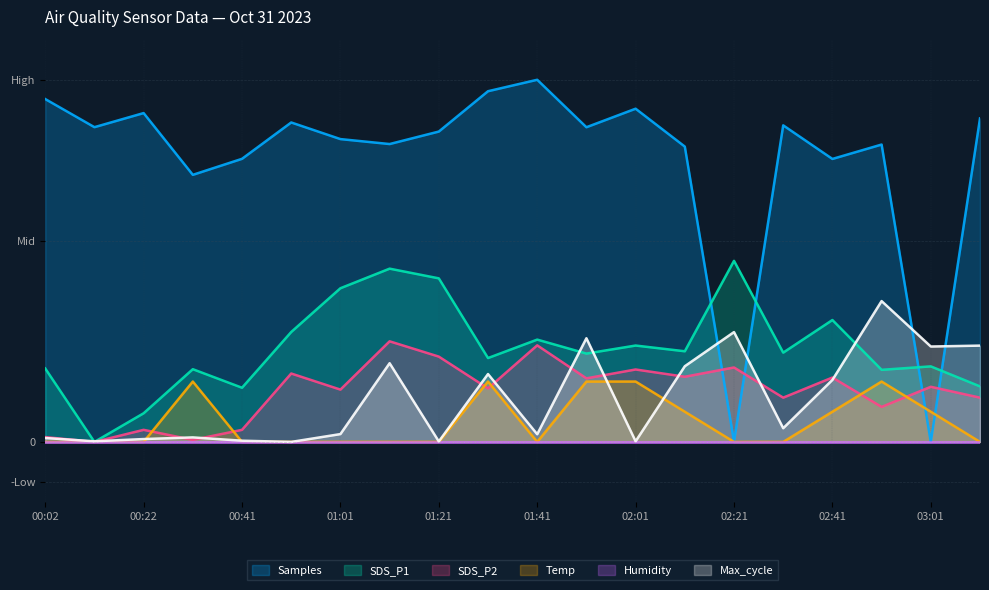

At which label is SDS_P2 closest to 12?

01:01